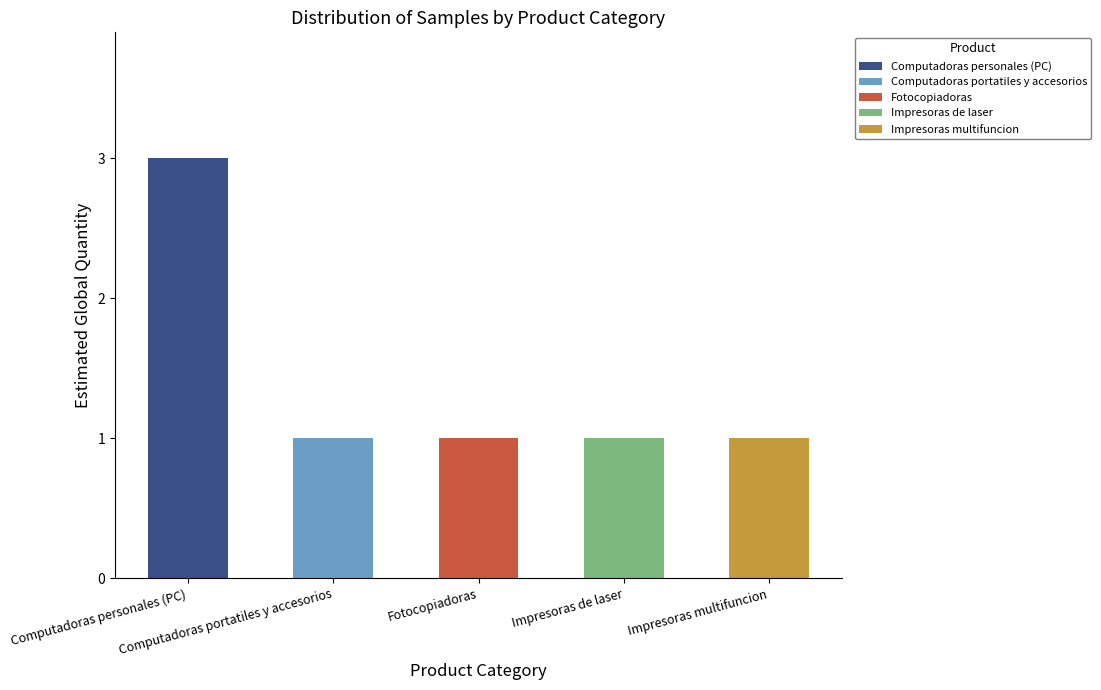

Reading left to right, extract all data points from this chart.

3	1	1	1	1